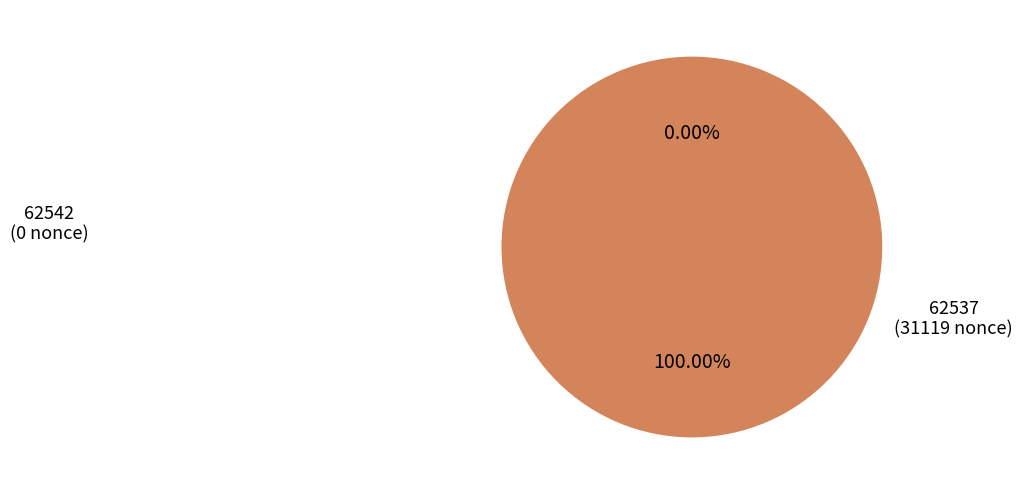

Does 62542 represent more than half of the total?

No